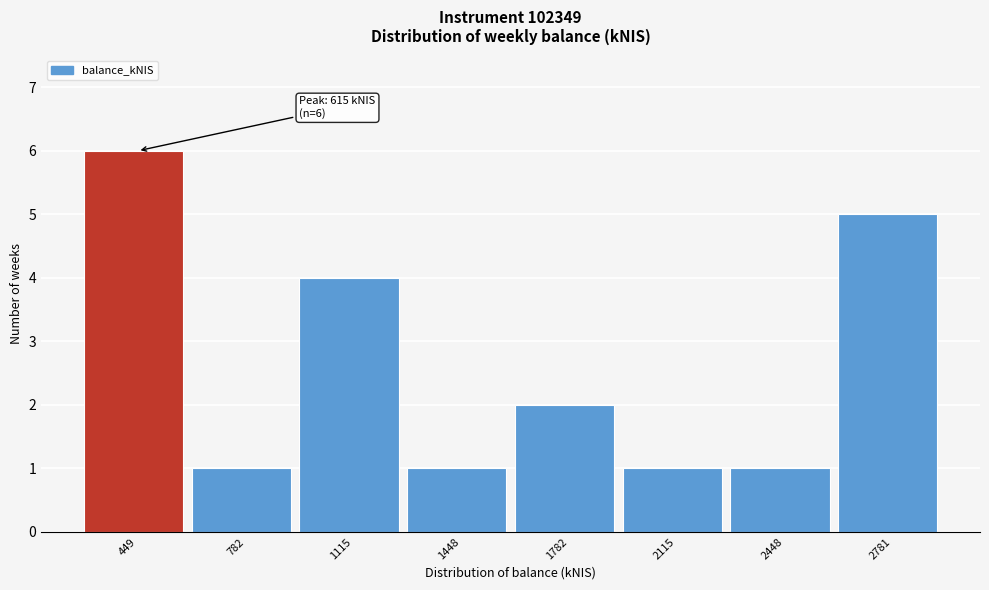

Reading left to right, list all the values displayed in this chart.

449=6	782=1	1115=4	1448=1	1782=2	2115=1	2448=1	2781=5